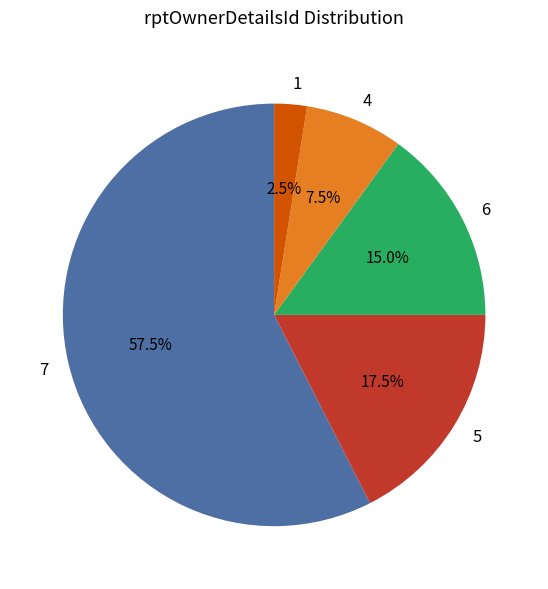

The 1 slice represents 8% of the pie. True or false?

False